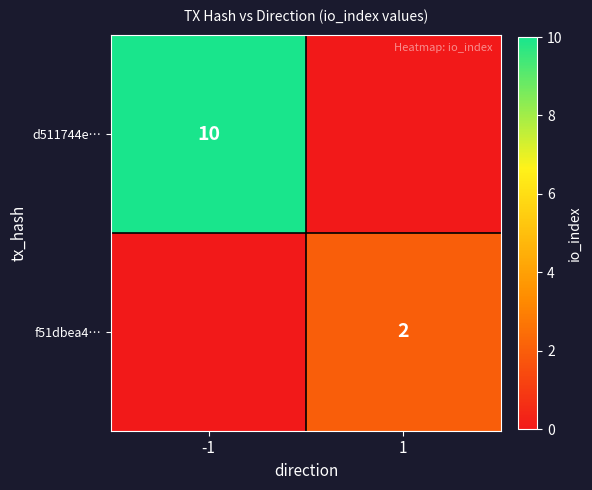

True or false: d511744e… has a value of 13 at -1.

False